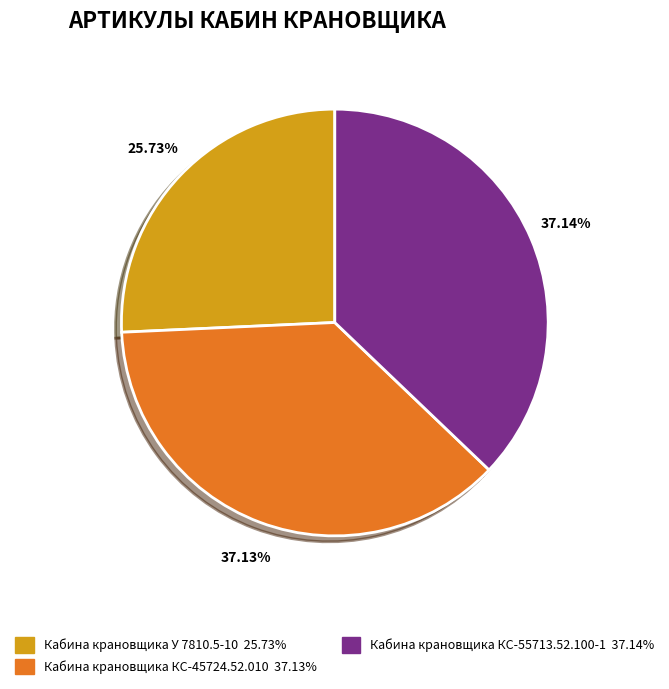

What percentage do Кабина крановщика У 7810.5-10 and Кабина крановщика КС-55713.52.100-1 together represent?

62.9%